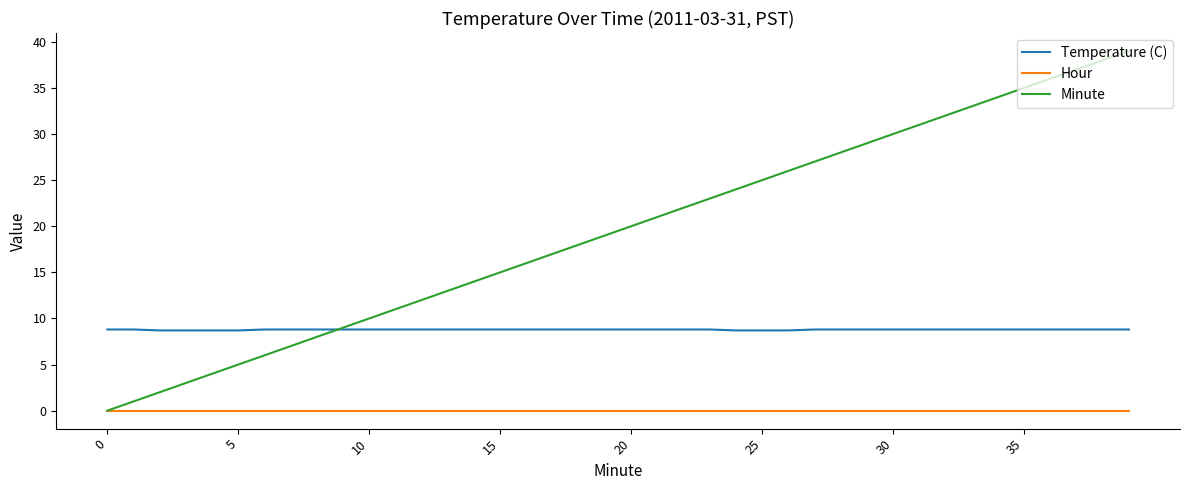

What is the lowest value of the Temperature (C) series?

8.7